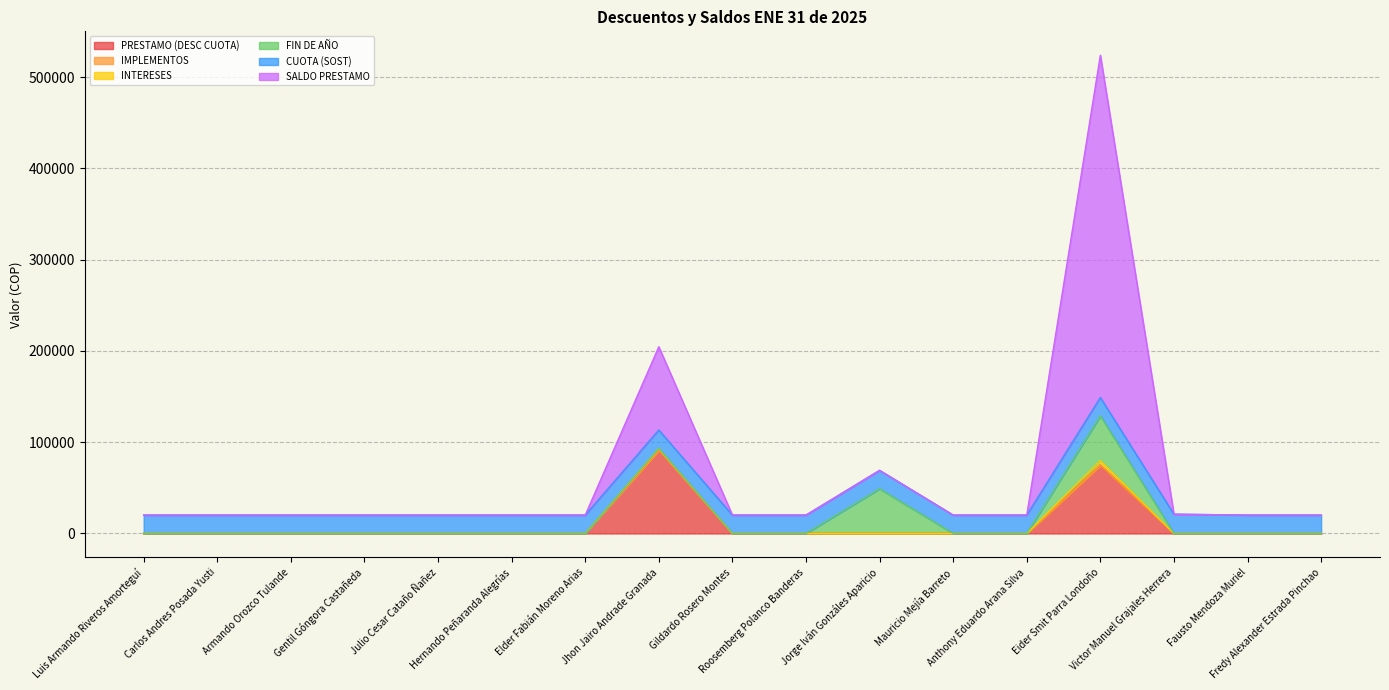

The value of IMPLEMENTOS at Anthony Eduardo Arana Silva is 0.0. True or false?

True